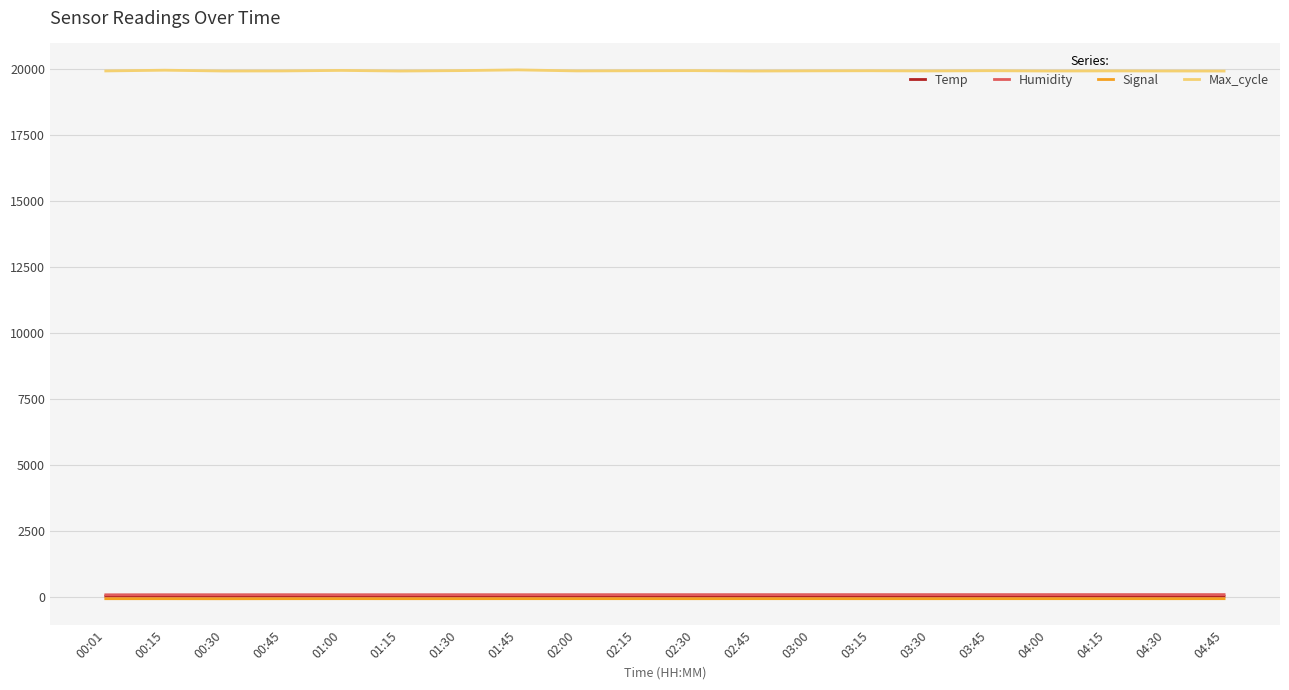

At how many categories does at least one series exceed 3299?

20